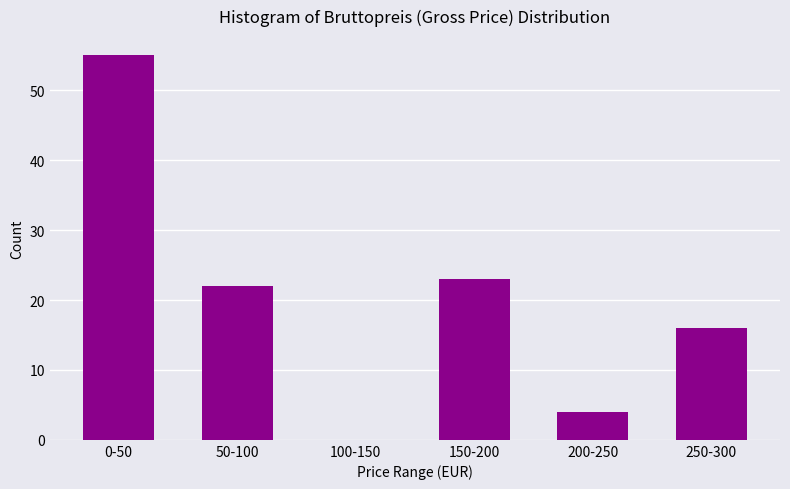

Reading left to right, transcribe all the data shown in this chart.

0-50=55	50-100=22	100-150=0	150-200=23	200-250=4	250-300=16